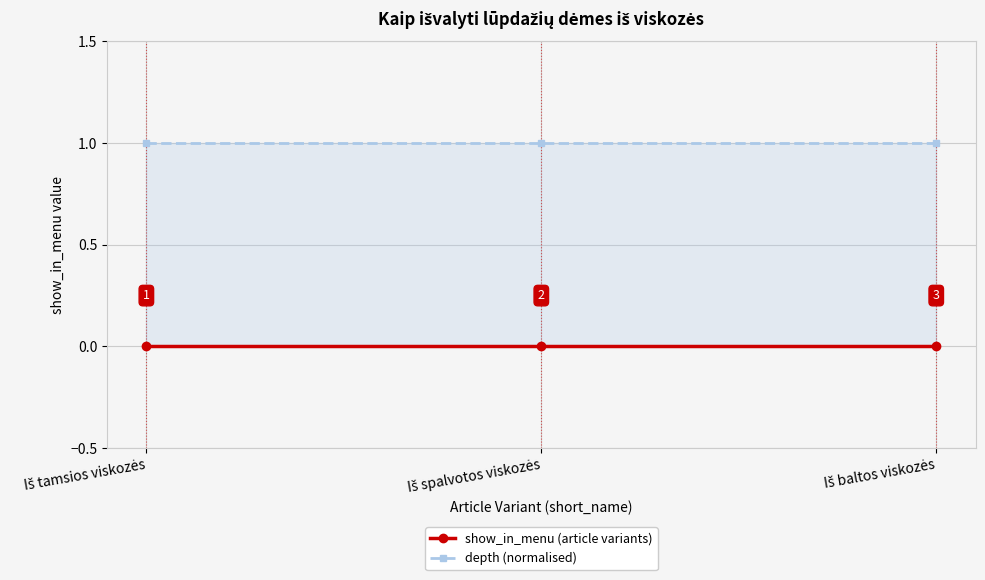

How many lines are shown in the chart?

2